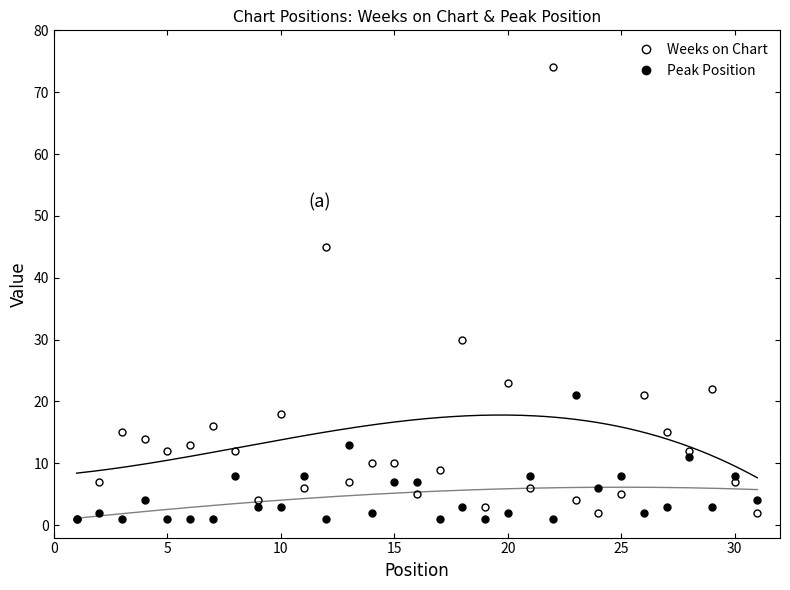

What is the difference between the second highest and second lowest values in the Weeks on Chart series?

43